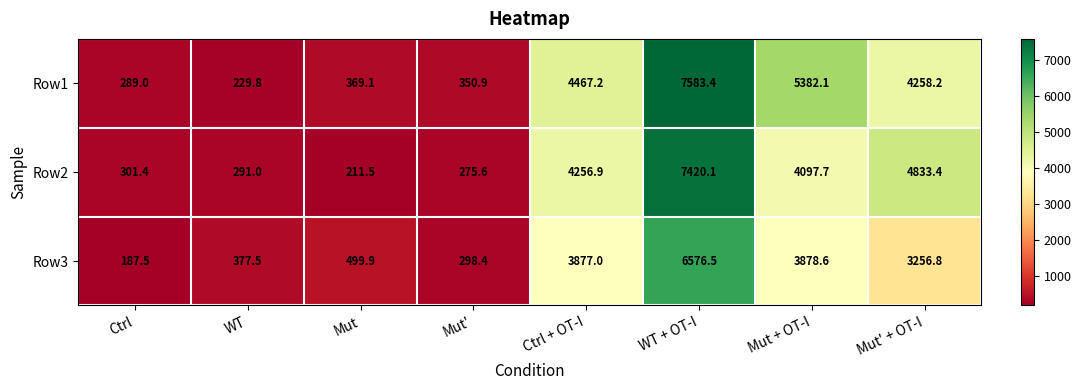

Rank the series at WT from lowest to highest value.

Row1, Row2, Row3